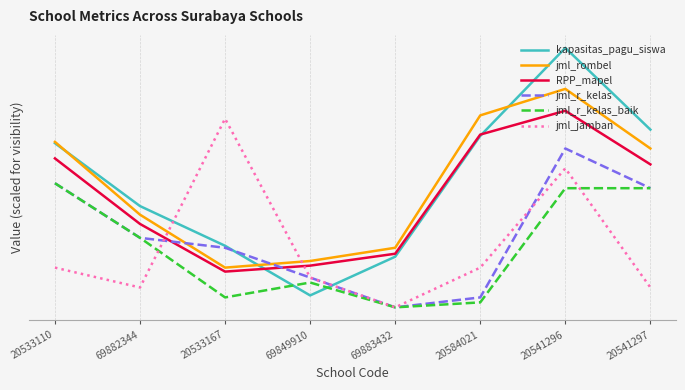

Is this an area chart (filled region under the line)?

No